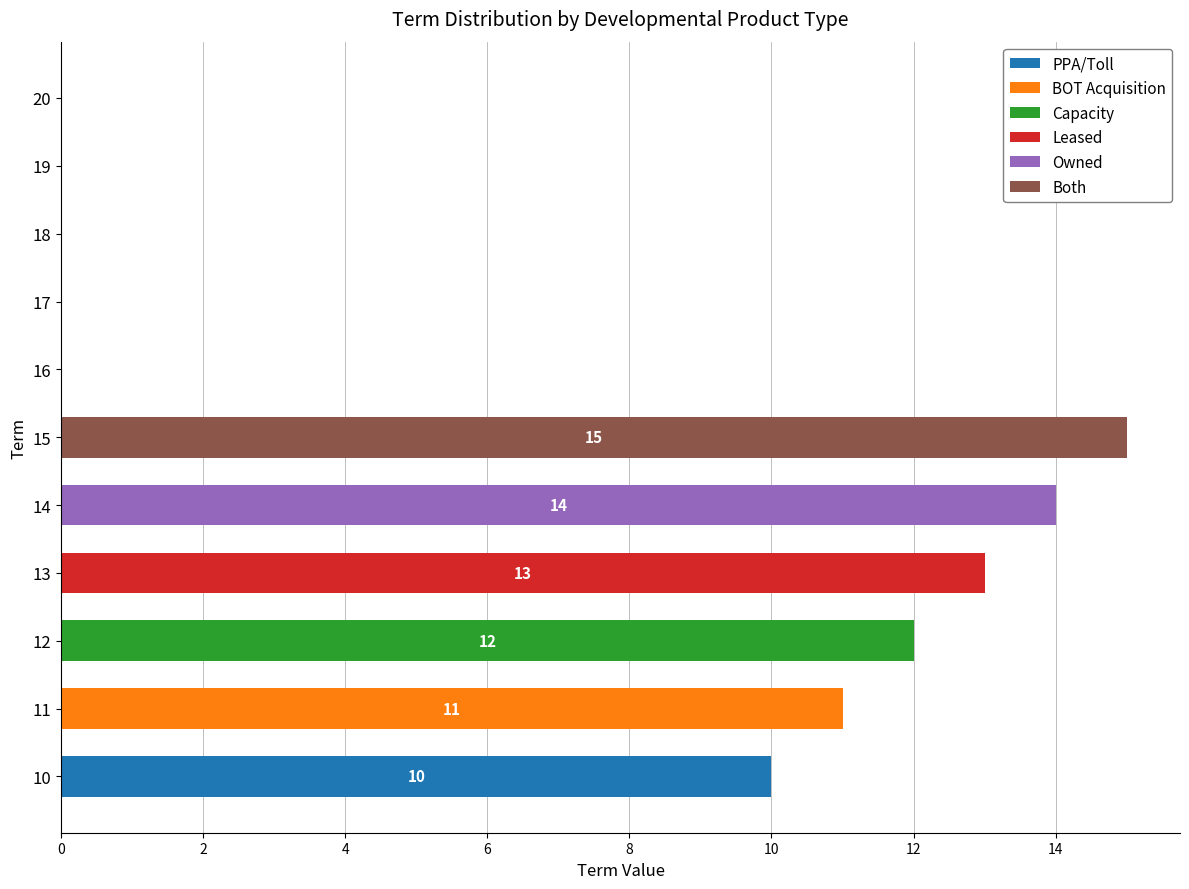

Is it true that PPA/Toll equals 0 at 19?

True